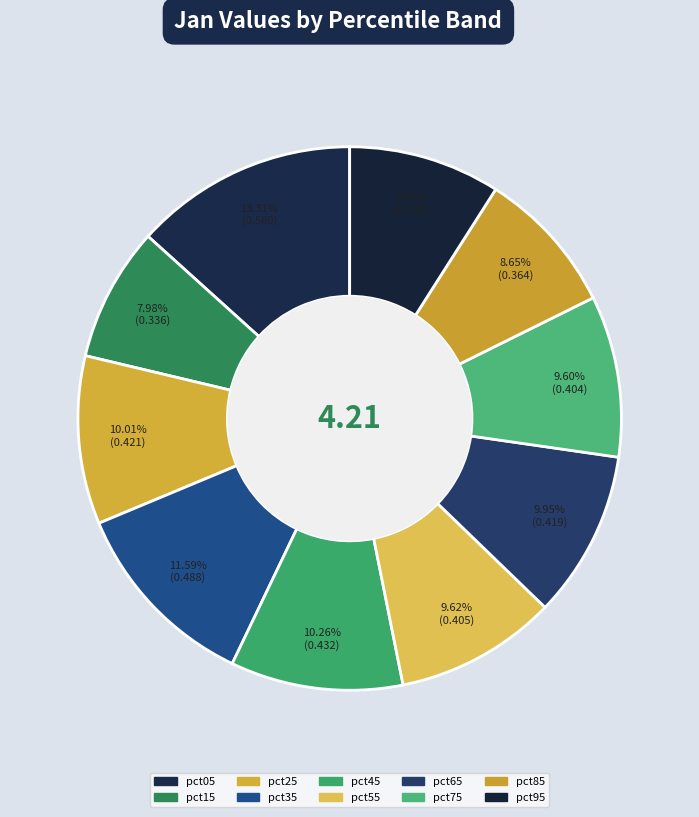

How much of the chart is everything except pct65?

90.0%